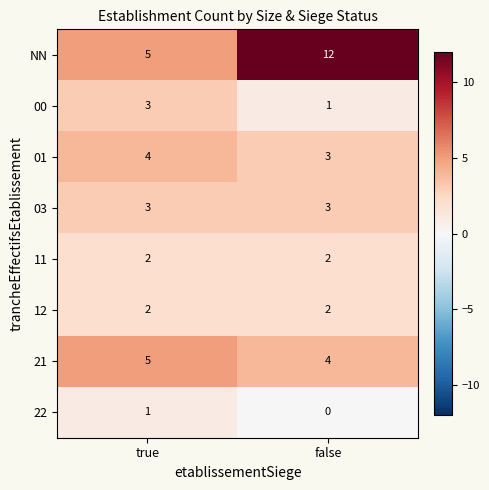

What is the approximate value of NN at true?

5